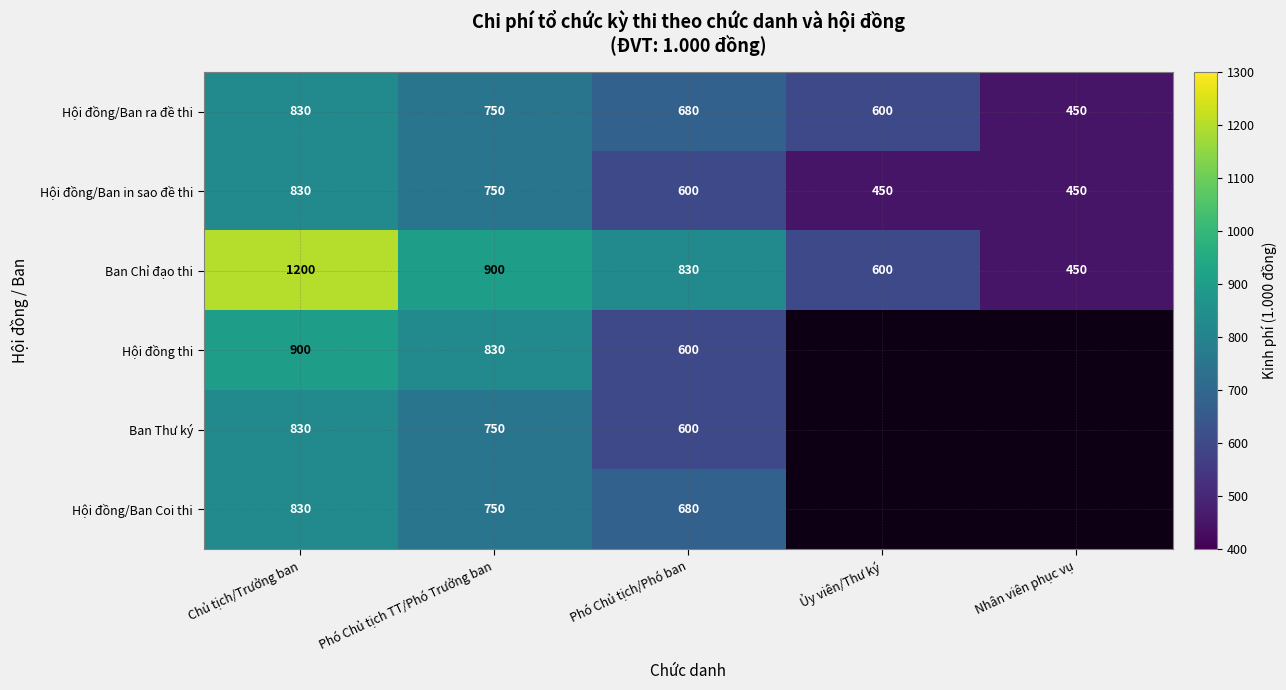

How many values in Ban Thư ký are above zero?

3